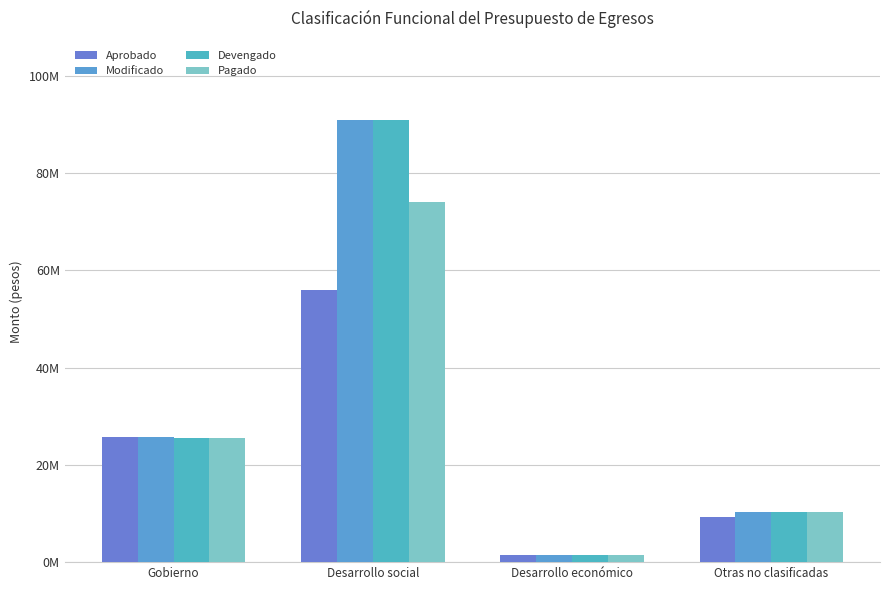

At which category does the chart reach its minimum across all series?

Desarrollo económico